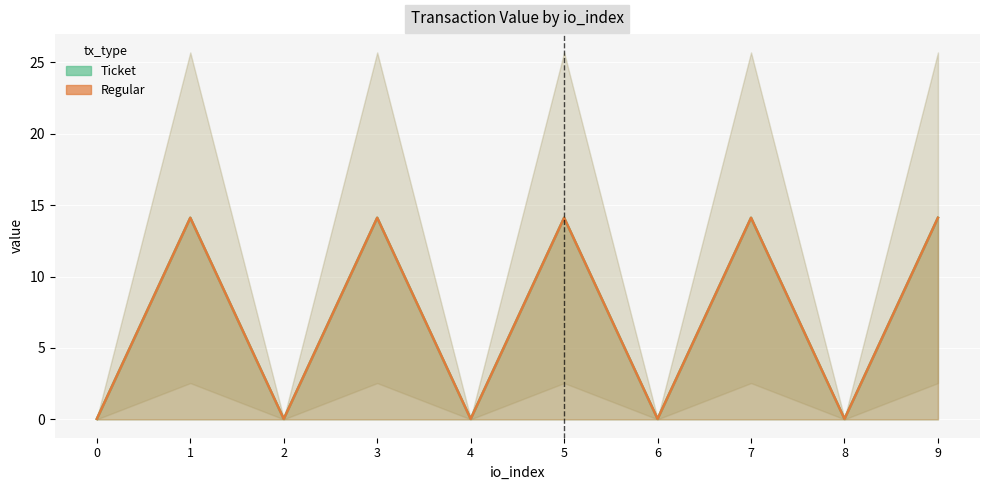

What is the average value of the Regular series?

7.1